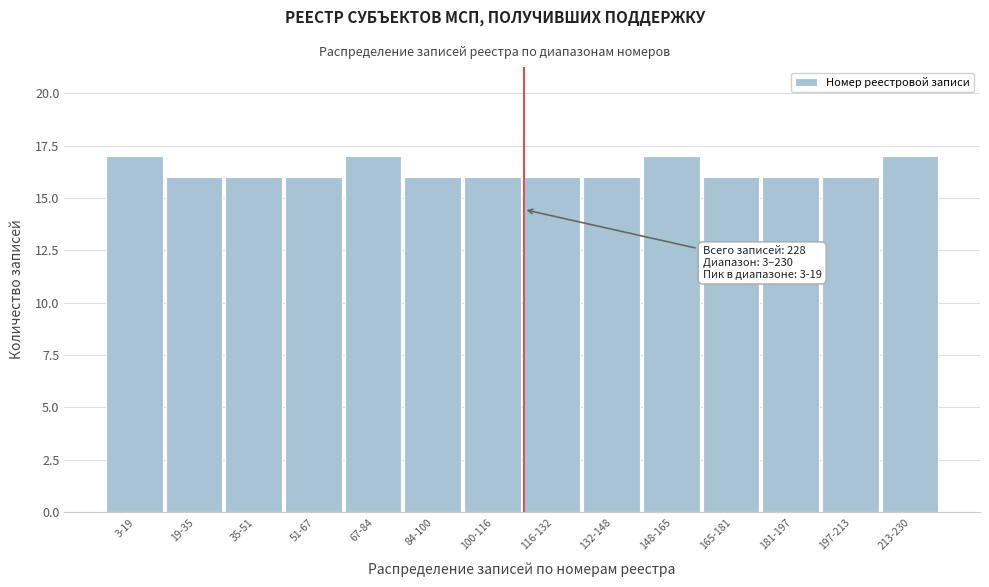

Reading left to right, list all the values displayed in this chart.

3-19=17	19-35=16	35-51=16	51-67=16	67-84=17	84-100=16	100-116=16	116-132=16	132-148=16	148-165=17	165-181=16	181-197=16	197-213=16	213-230=17